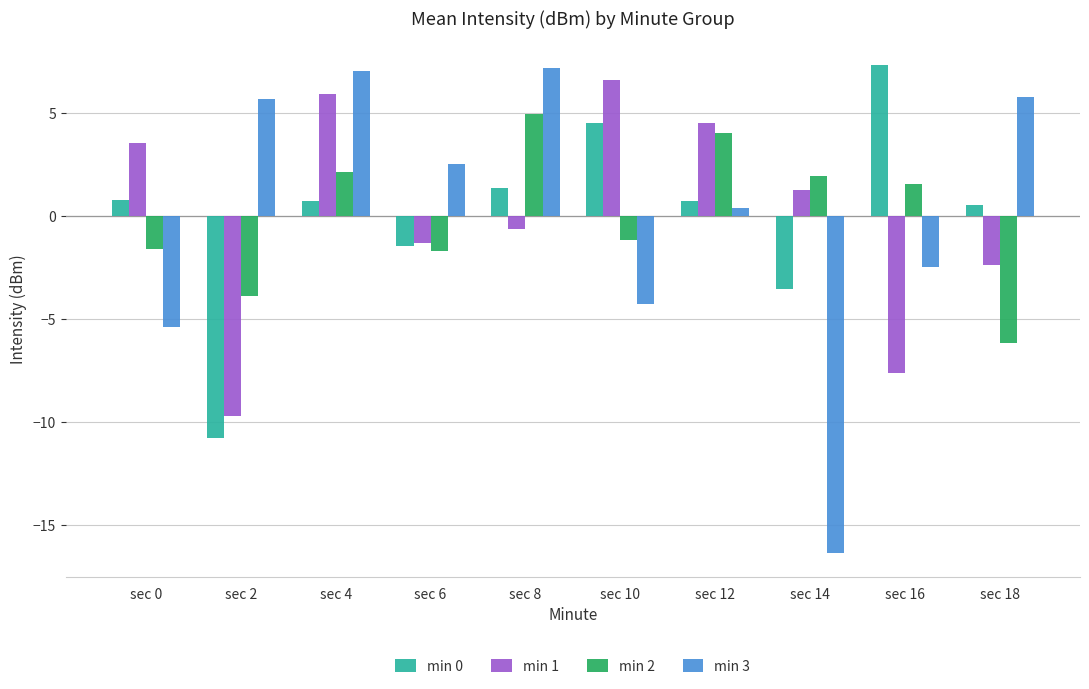

How many bars are there in total?

40